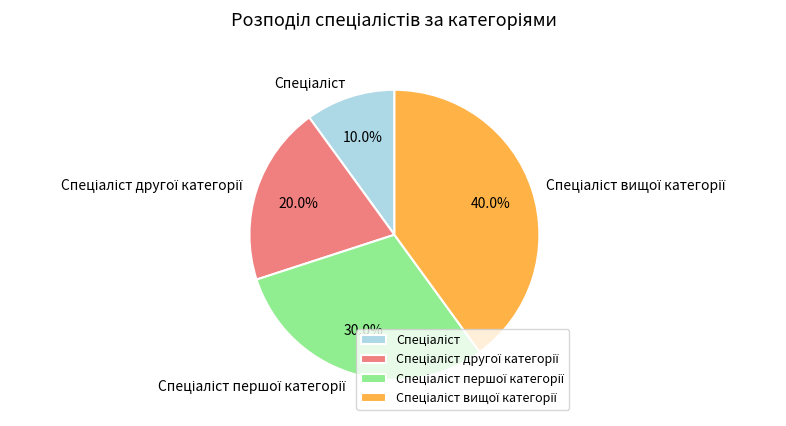

To the nearest percent, what is the average slice percentage?

25%